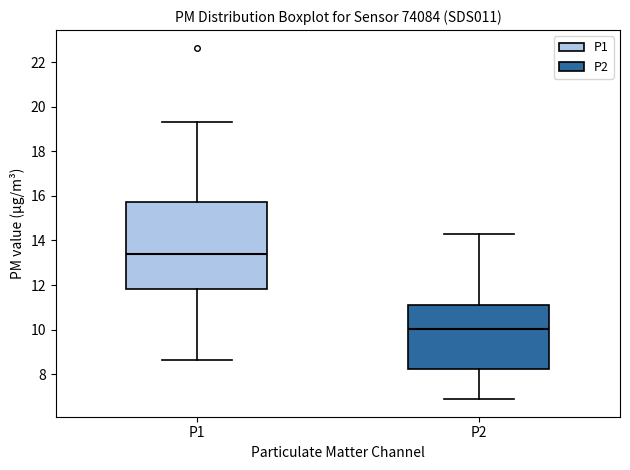

Reading left to right, read every box against the y-axis: the position of its median line, the range the box covers, and the ends of its whiskers. The values are not printed on the chart, so give them approximately, as read against the axis.

P1: median 13.4, box 11.8 to 15.8, whiskers 8.6 to 19.4
P2: median 10.0, box 8.2 to 11.0, whiskers 6.8 to 14.4